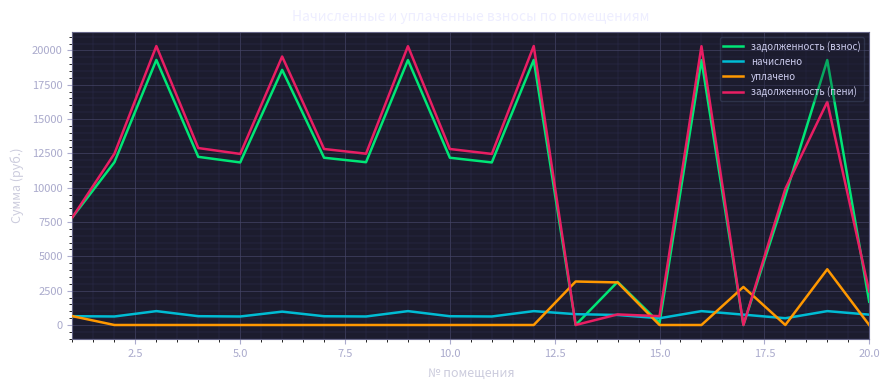

After their last crossing, which series has the higher values: задолженность (взнос) or начислено?

задолженность (взнос)